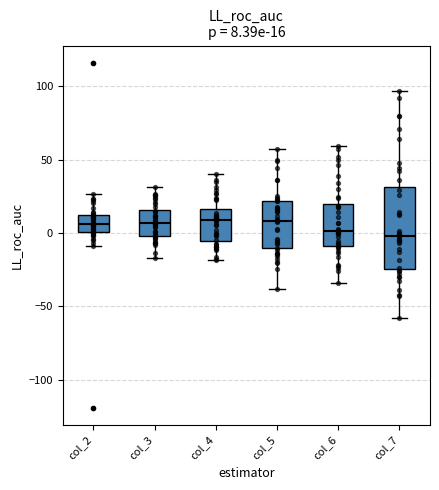

Comparing the boxes themselves (not the whiskers), which one is the tallest?

col_7